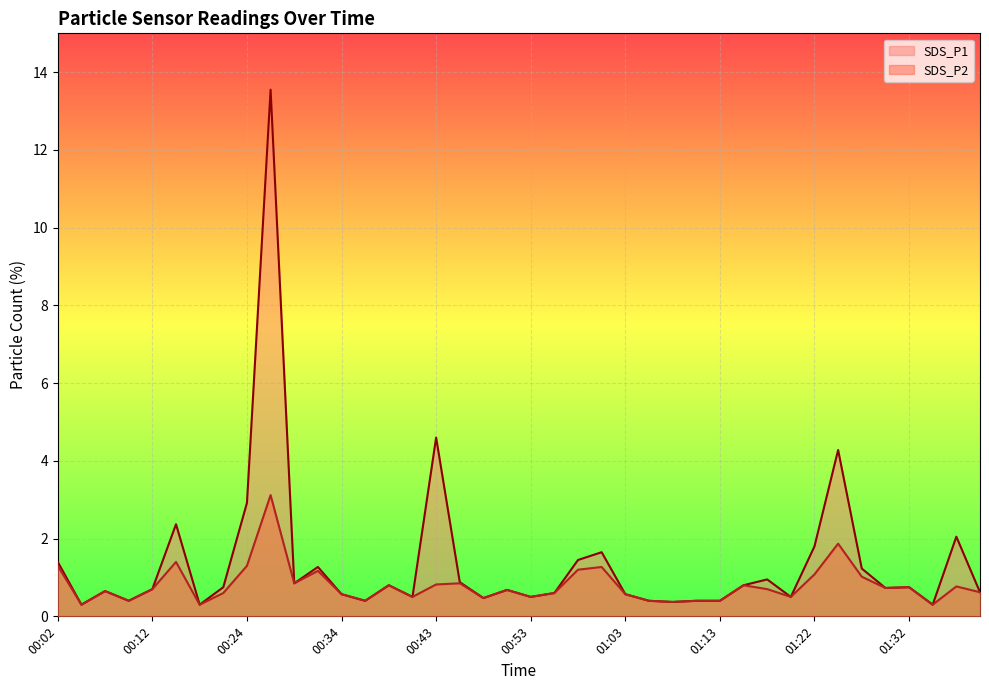

Does the chart display data point markers on the line(s)?

No